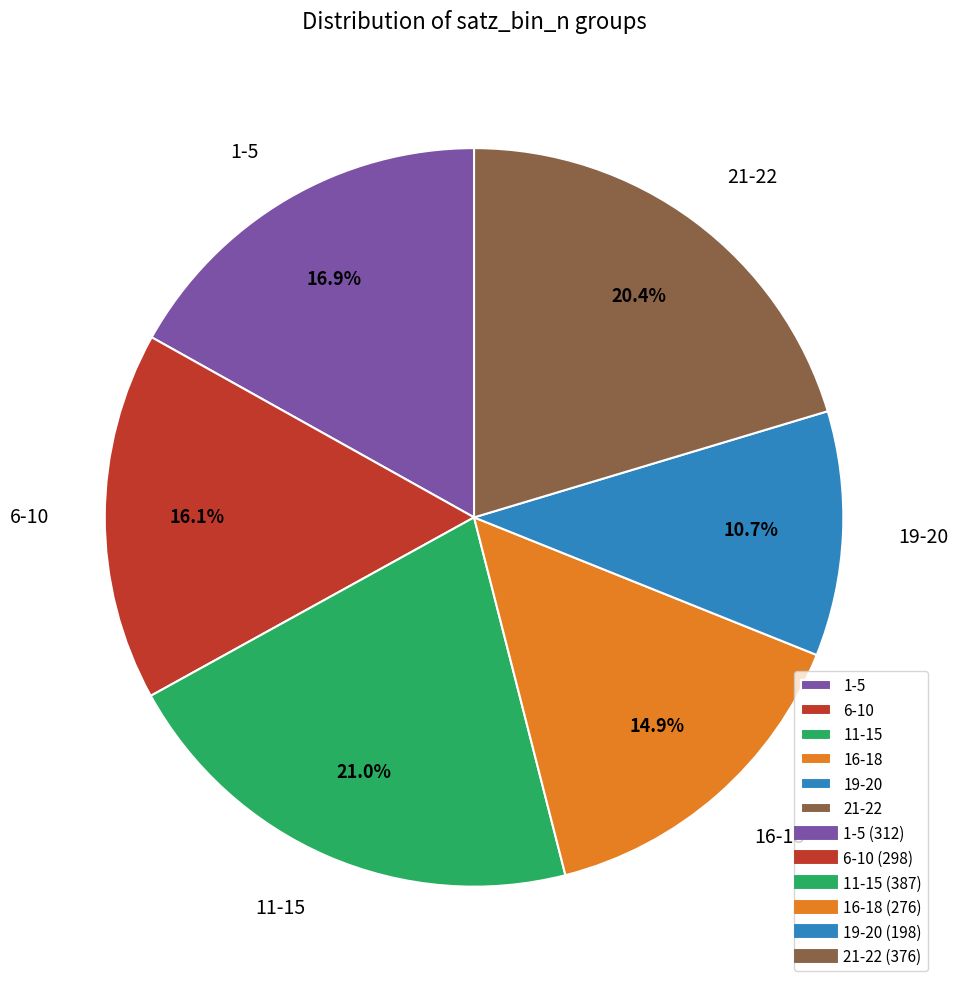

What is the ratio of the value at 16-18 to the value at 1-5?

0.9